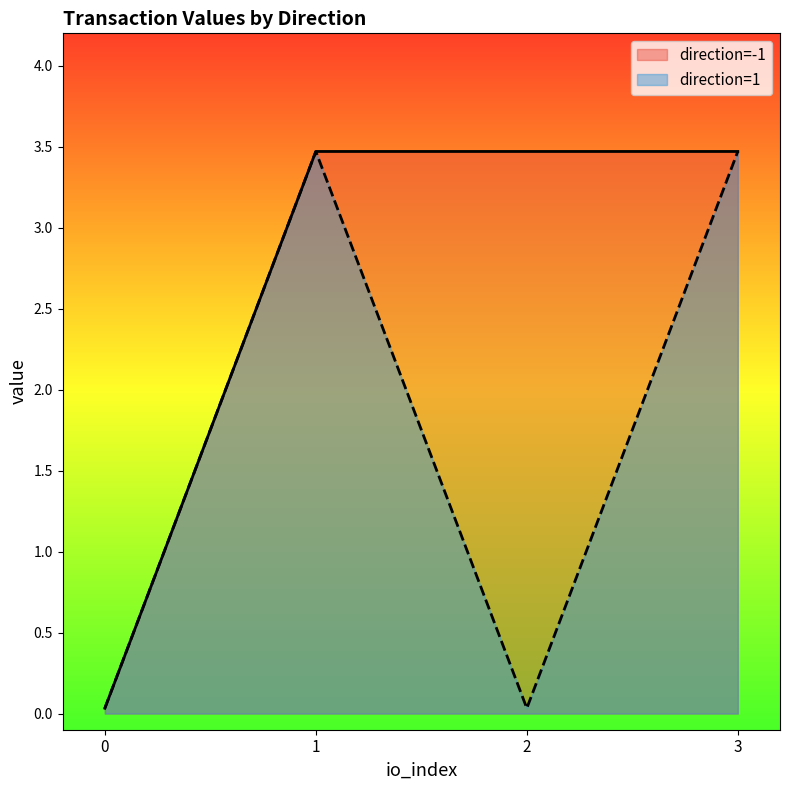

What are all the series names shown in the legend?

direction=-1, direction=1